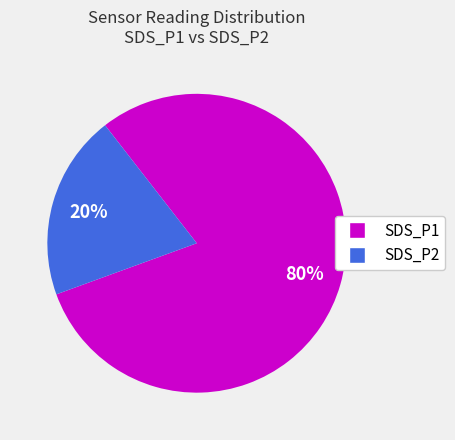

To the nearest percent, what is the difference between the largest and smallest slice percentages?

60%